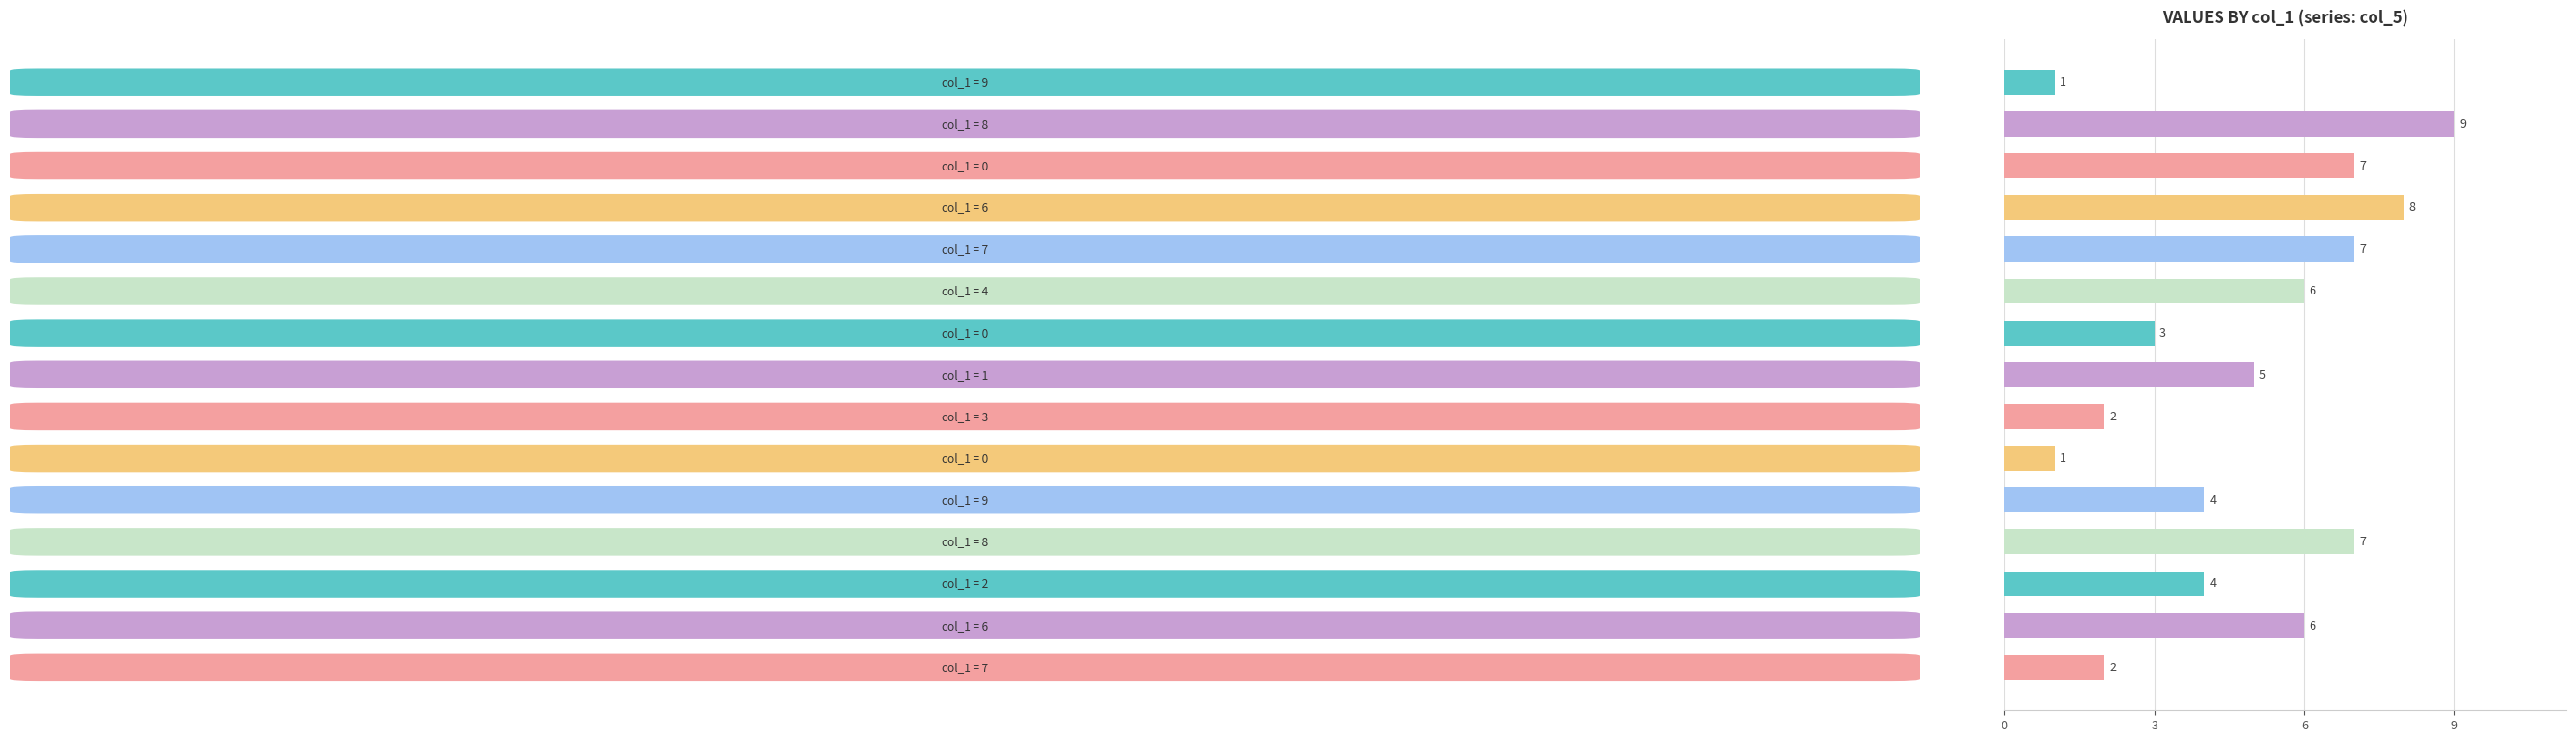

Reading bottom to top, transcribe all the data shown in this chart.

2	6	4	7	4	1	2	5	3	6	7	8	7	9	1